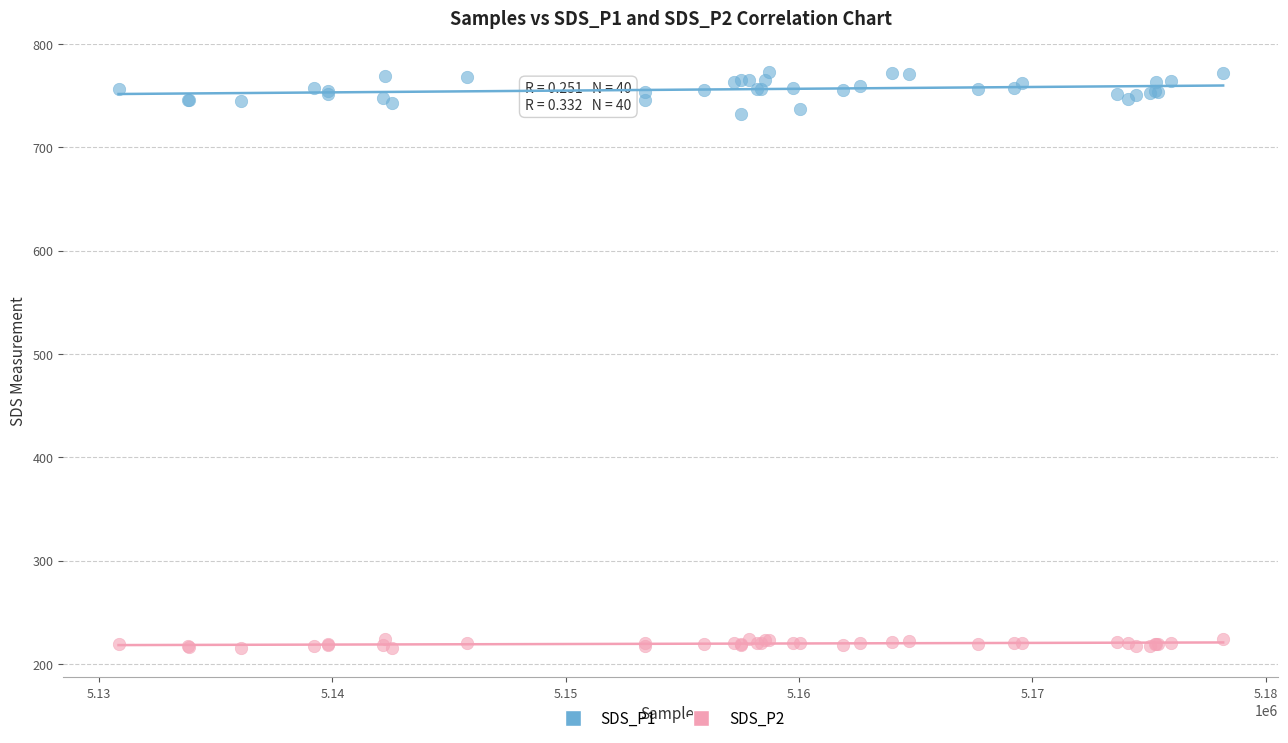

Which series reaches the maximum Y coordinate?

SDS_P1